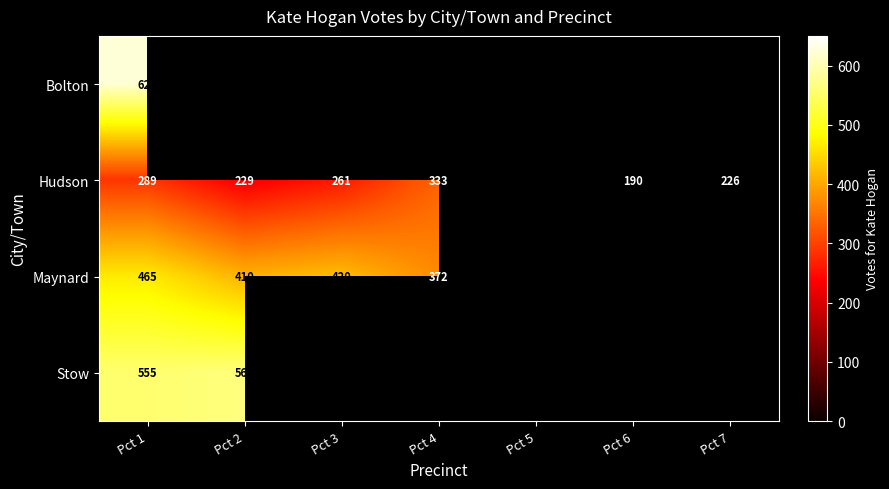

The value of Hudson at Pct 2 is 229. True or false?

True